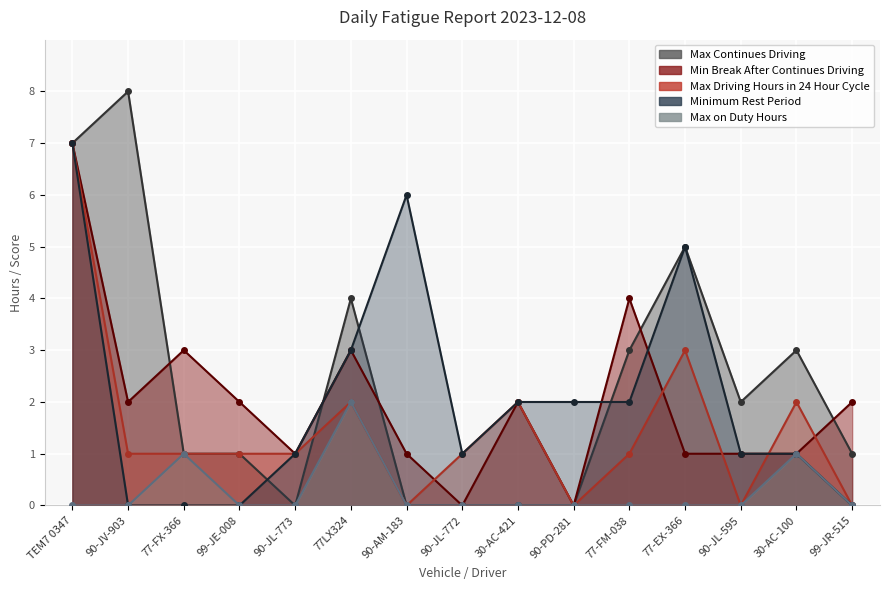

How many categories are shown in the chart?

15